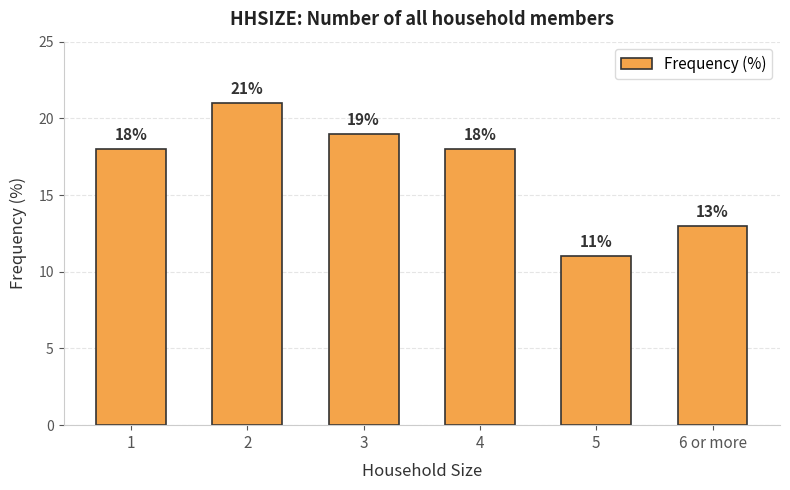

Between 6 or more and 3, which is larger?

3